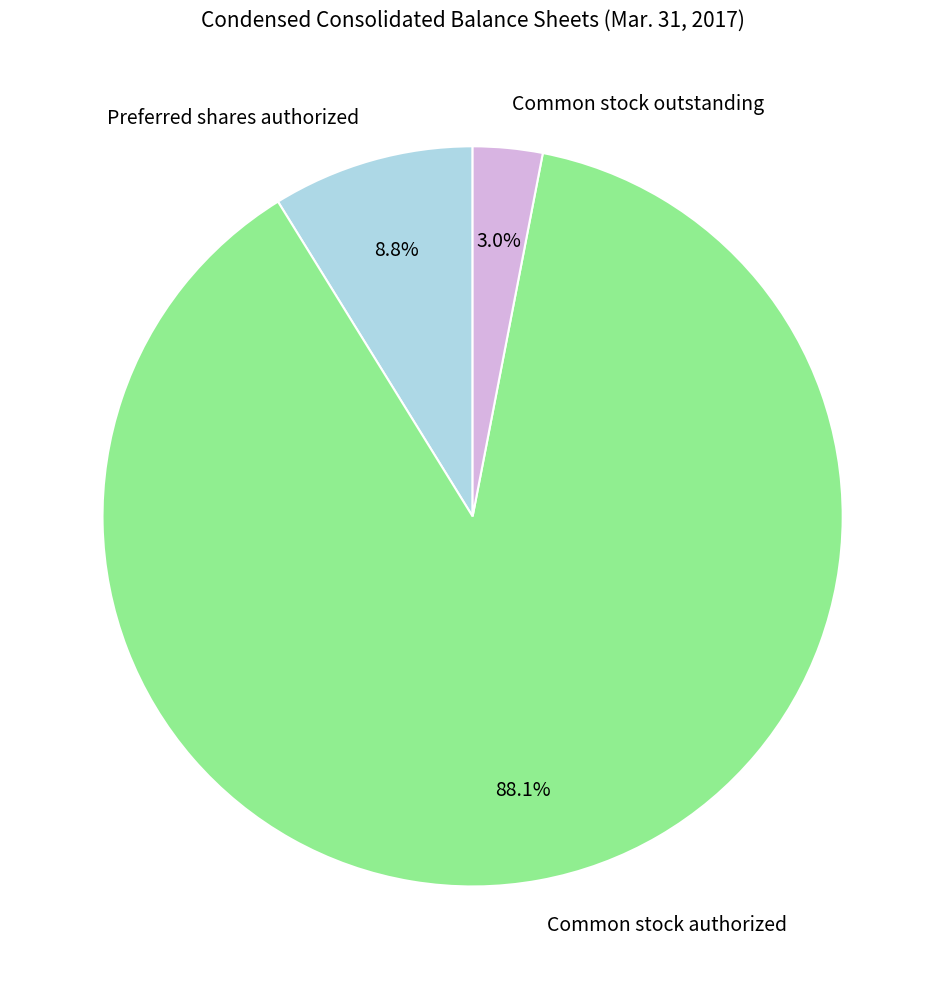

To the nearest percent, what is the difference between the largest and smallest slice percentages?

85%